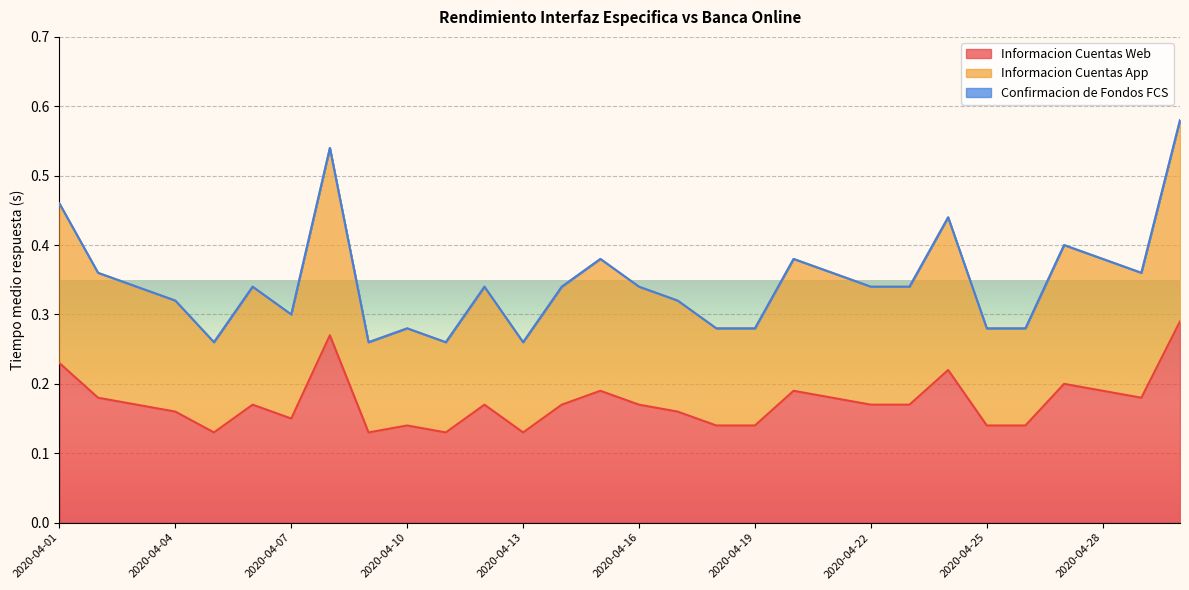

What is the sum of the Informacion Cuentas Web values at 2020-04-22 and 2020-04-24?

0.4